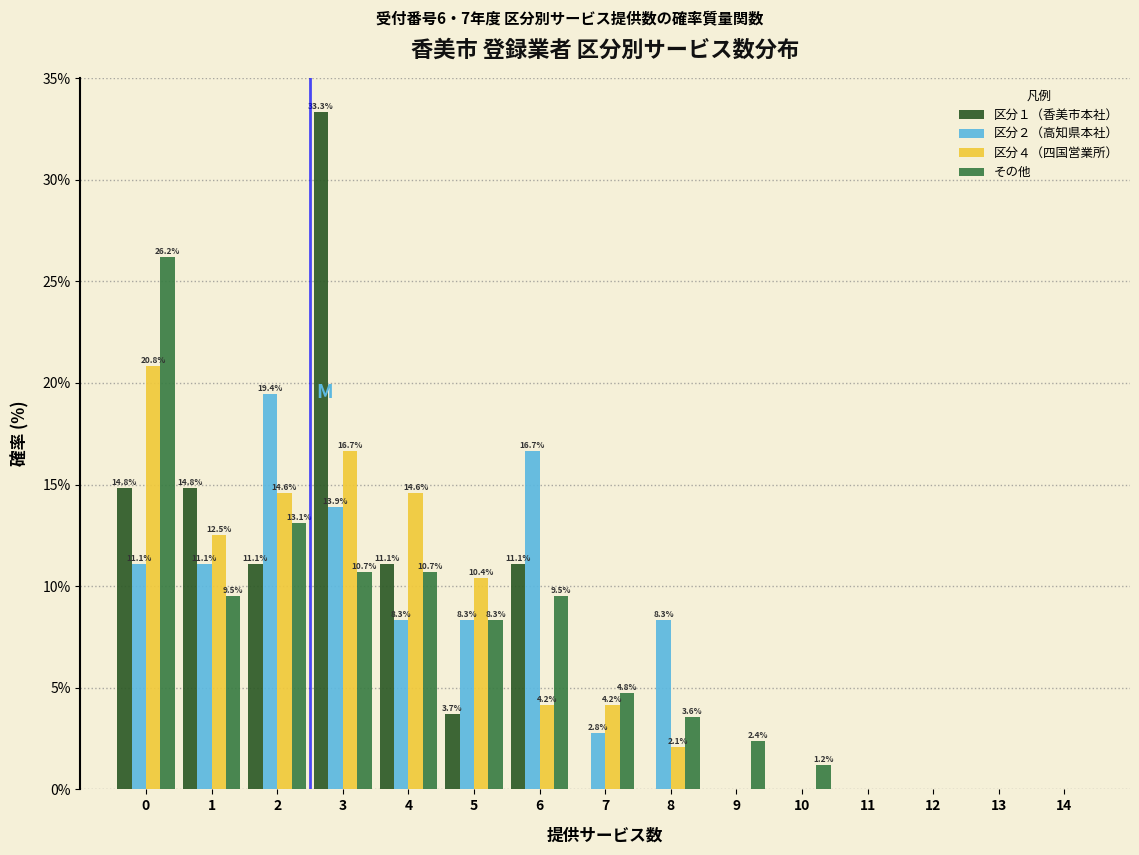

Reading right to left, extract all data points from this chart.

区分１（香美市本社）: 14=0.0	13=0.0	12=0.0	11=0.0	10=0.0	9=0.0	8=0.0	7=0.0	6=11.1	5=3.7	4=11.1	3=33.3	2=11.1	1=14.8	0=14.8
区分２（高知県本社）: 14=0.0	13=0.0	12=0.0	11=0.0	10=0.0	9=0.0	8=8.3	7=2.8	6=16.7	5=8.3	4=8.3	3=13.9	2=19.4	1=11.1	0=11.1
区分４（四国営業所）: 14=0.0	13=0.0	12=0.0	11=0.0	10=0.0	9=0.0	8=2.1	7=4.2	6=4.2	5=10.4	4=14.6	3=16.7	2=14.6	1=12.5	0=20.8
その他: 14=0.0	13=0.0	12=0.0	11=0.0	10=1.2	9=2.4	8=3.6	7=4.8	6=9.5	5=8.3	4=10.7	3=10.7	2=13.1	1=9.5	0=26.2